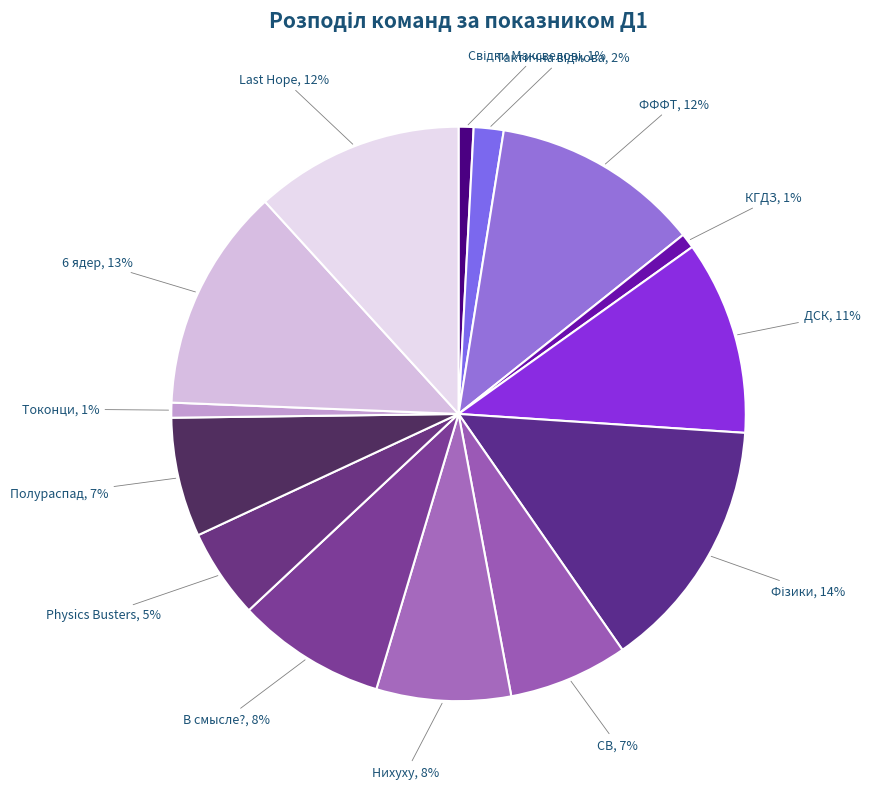

To the nearest percent, what is the difference between the largest and smallest slice percentages?

13%